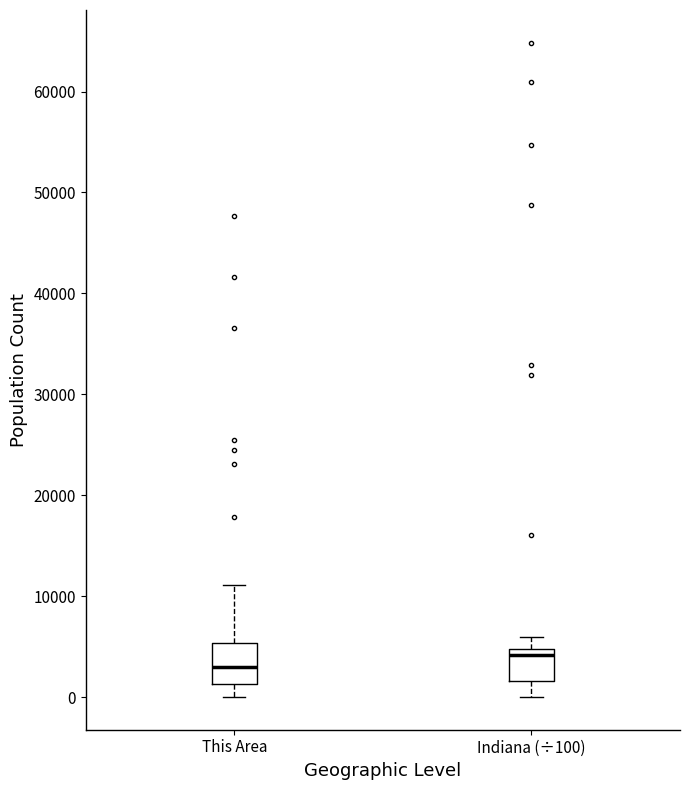

Reading left to right, transcribe this box plot: for each box, give where its median line is, the range the box spans, and where its two whiskers end, as read against the y-axis. The values are not printed on the chart, so give them approximately, as read against the axis.

This Area: median 3000, box 1000 to 5000, whiskers 0 to 11000
Indiana (÷100): median 4000, box 2000 to 5000, whiskers 0 to 6000